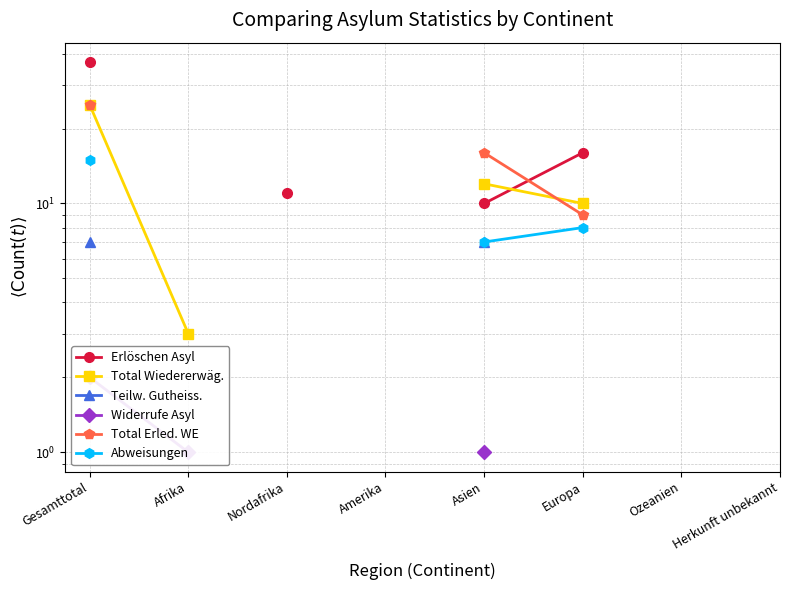

True or false: Widerrufe Asyl and Abweisungen cross at least once.

False